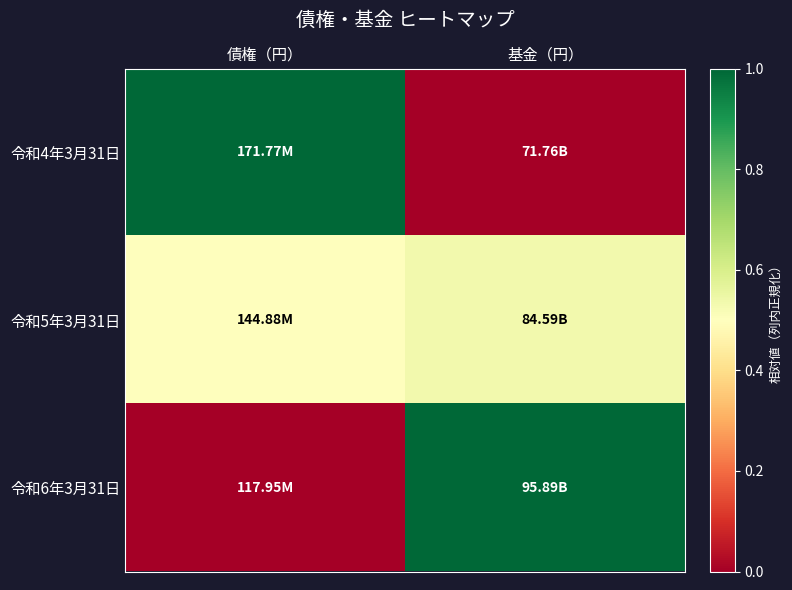

Which series has the widest spread of values?

令和4年3月31日